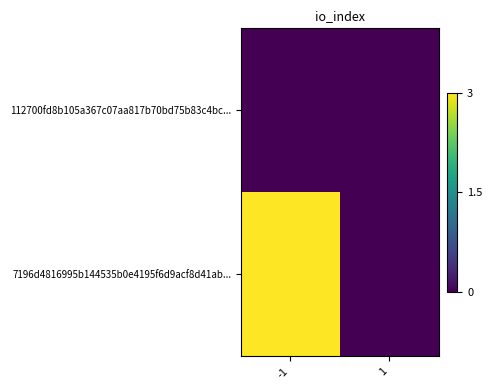

Between -1 and 1, which series saw the biggest shift?

7196d4816995b144535b0e4195f6d9acf8d41ab...